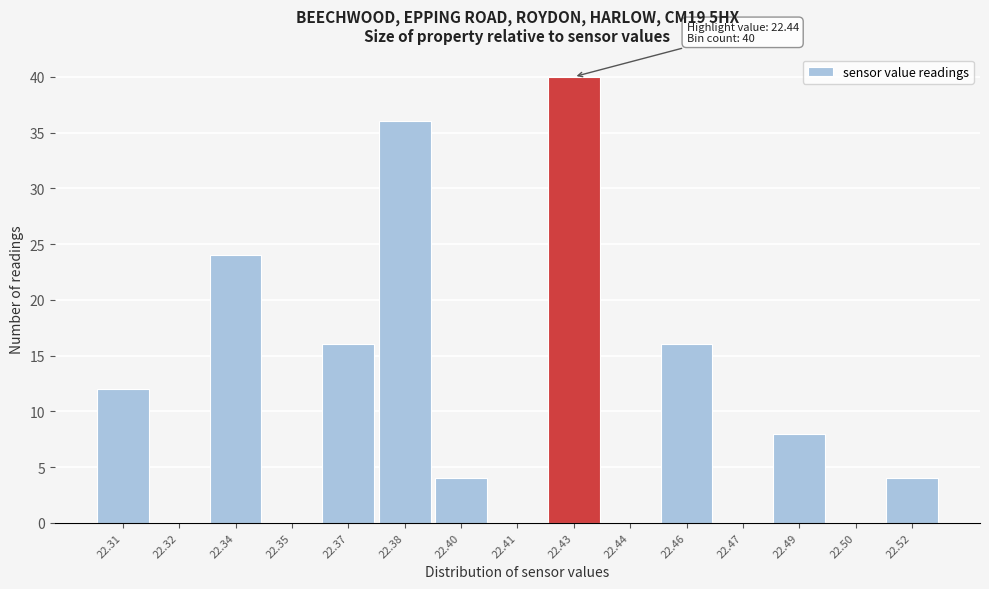

Reading left to right, extract all data points from this chart.

22.31=12	22.32=0	22.34=24	22.35=0	22.37=16	22.38=36	22.40=4	22.41=0	22.43=40	22.44=0	22.46=16	22.47=0	22.49=8	22.50=0	22.52=4